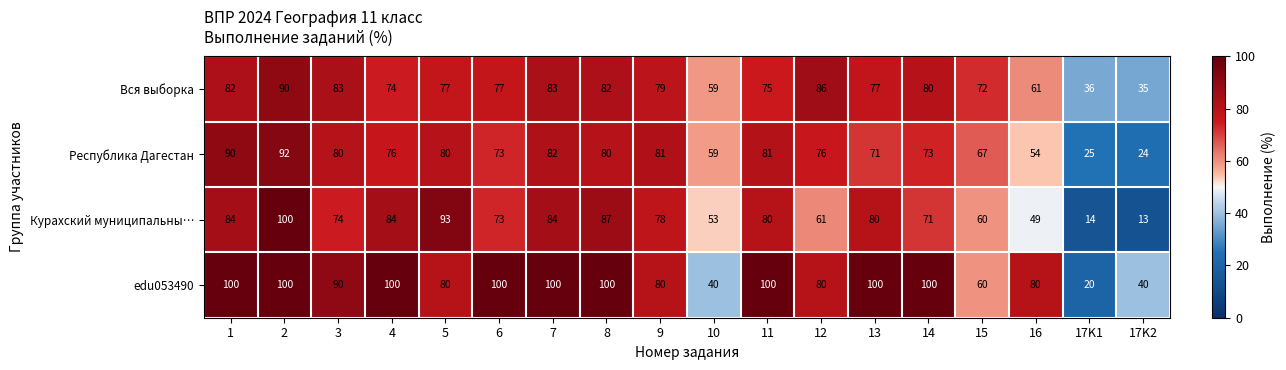

Which series has the widest spread of values?

Курахский муниципальны…